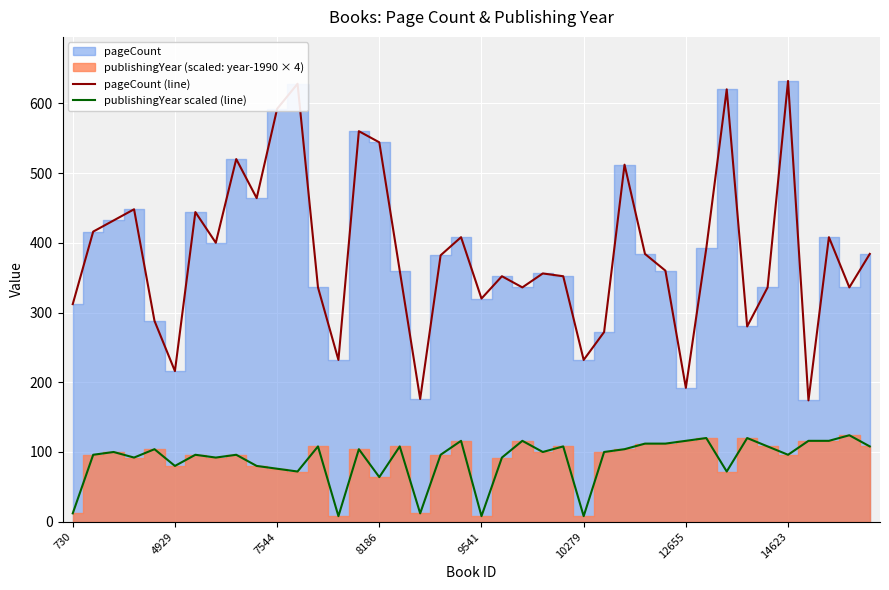

What is the approximate value of pageCount (line) at 8186?

544